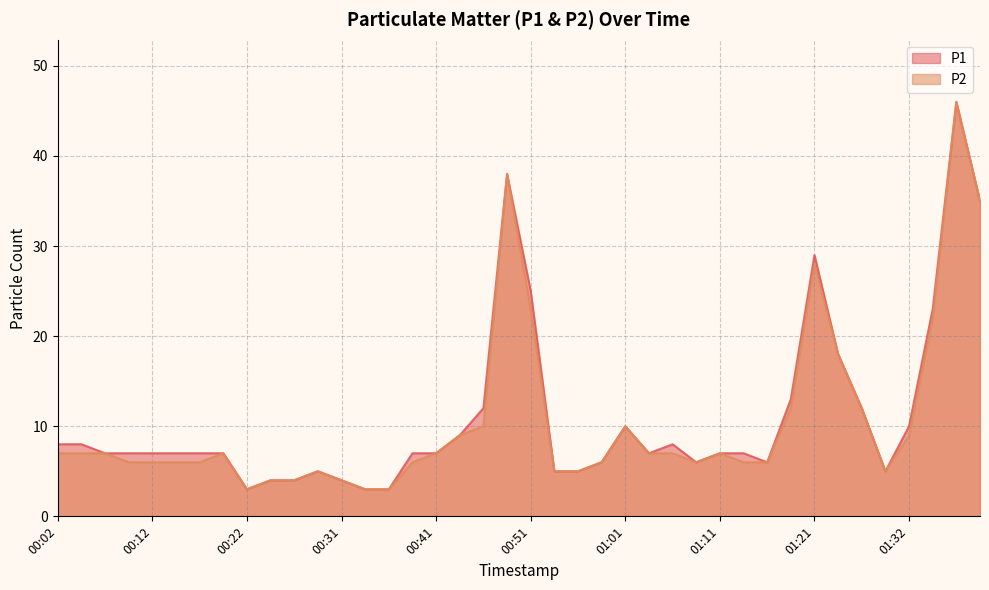

True or false: P2 and P1 cross at least once.

False